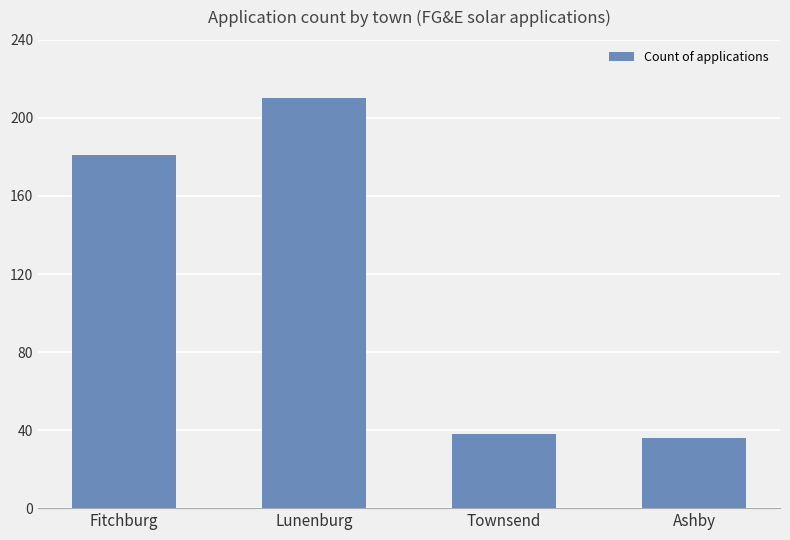

True or false: the data shows 12 at Ashby.

False